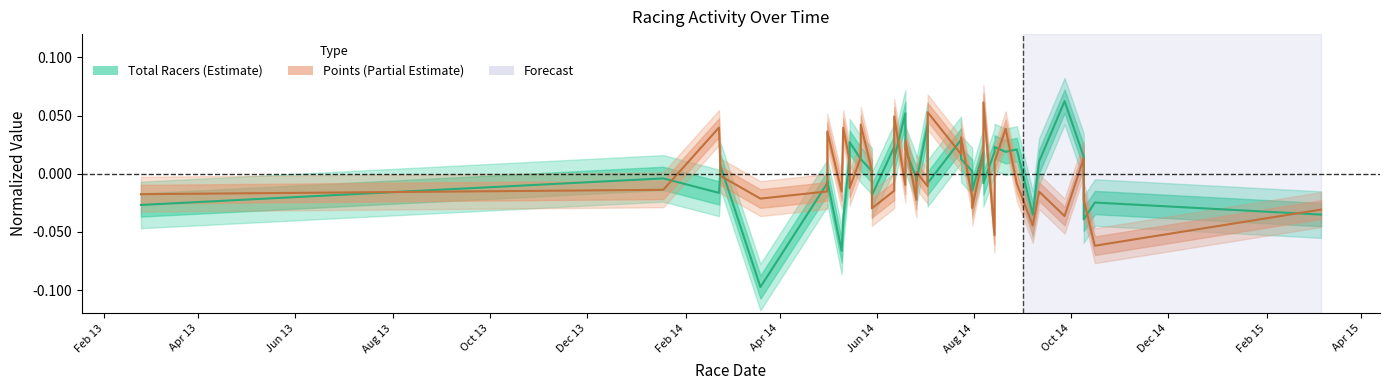

Rank the categories by value from highest to lowest.

2014-09-27, 2014-06-19, 2014-07-03, 2014-07-24, 2014-05-15, 2014-06-12, 2014-08-14, 2014-06-19, 2014-08-28, 2014-08-07, 2014-08-14, 2014-08-21, 2014-05-15, 2014-10-09, 2014-05-22, 2014-05-22, 2014-06-12, 2014-07-24, 2014-09-11, 2014-02-23, 2014-05-29, 2014-07-31, 2014-01-18, 2014-06-26, 2014-05-01, 2014-06-26, 2014-05-01, 2014-07-03, 2014-08-07, 2014-07-31, 2014-02-22, 2014-05-29, 2014-10-16, 2013-02-24, 2014-09-07, 2015-03-07, 2014-05-11, 2014-10-09, 2014-05-10, 2014-03-20